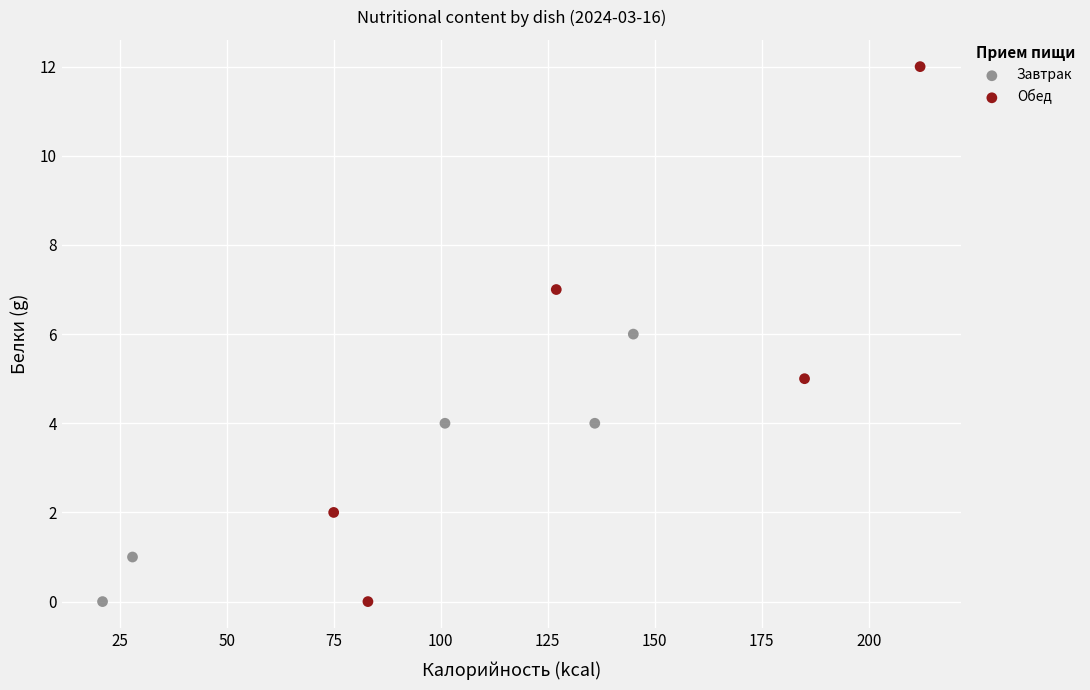

What are all the series names shown in the legend?

Завтрак, Обед